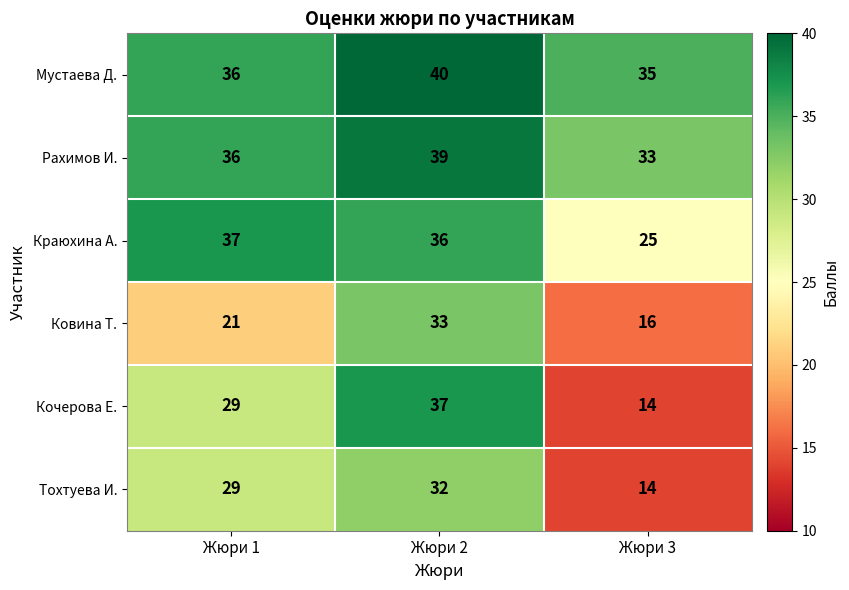

What is the highest value of the Тохтуева И. series?

32